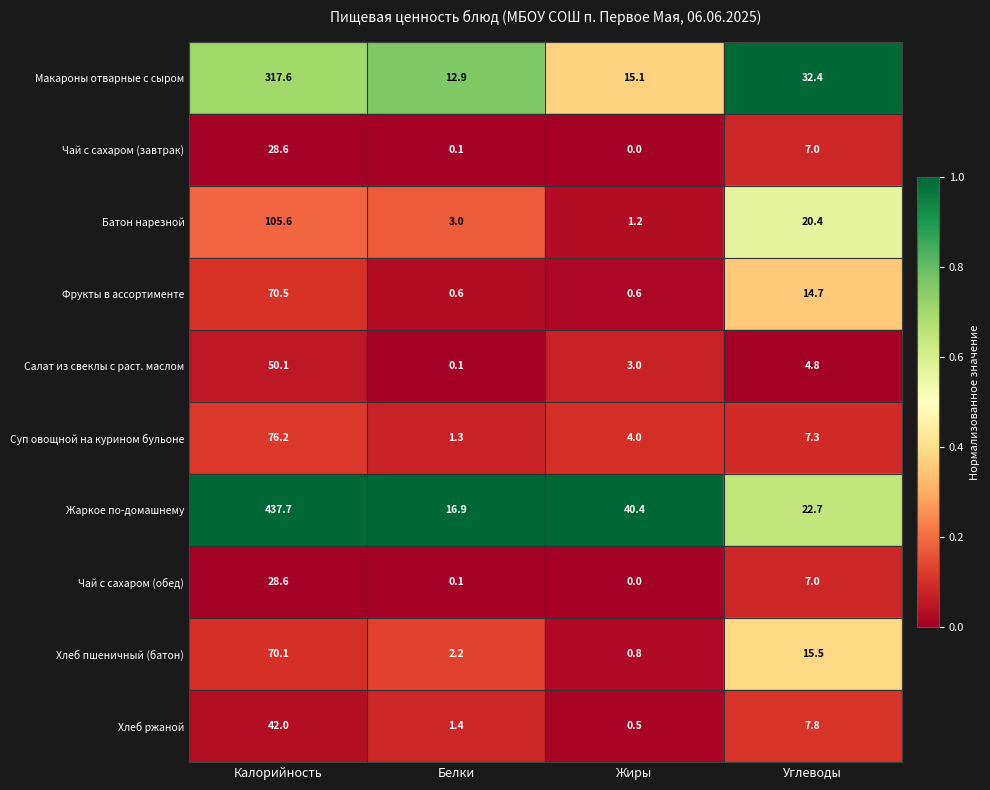

Is it true that Чай с сахаром (обед) equals 11.3 at Углеводы?

False